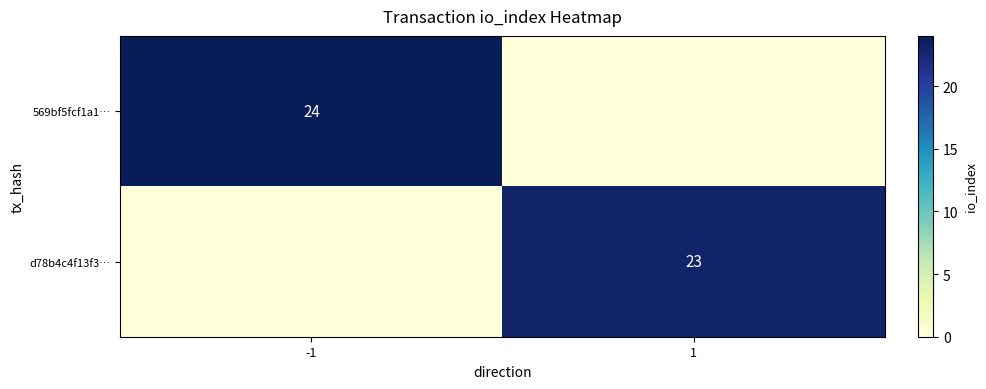

The value of d78b4c4f13f3… at 1 is 7. True or false?

False